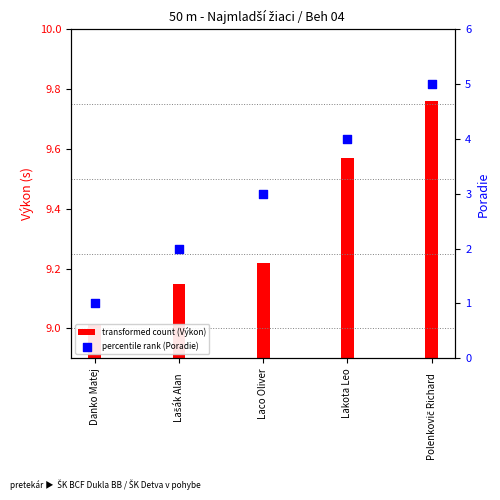

Which series has the largest Y range (max minus min)?

percentile rank (Poradie)